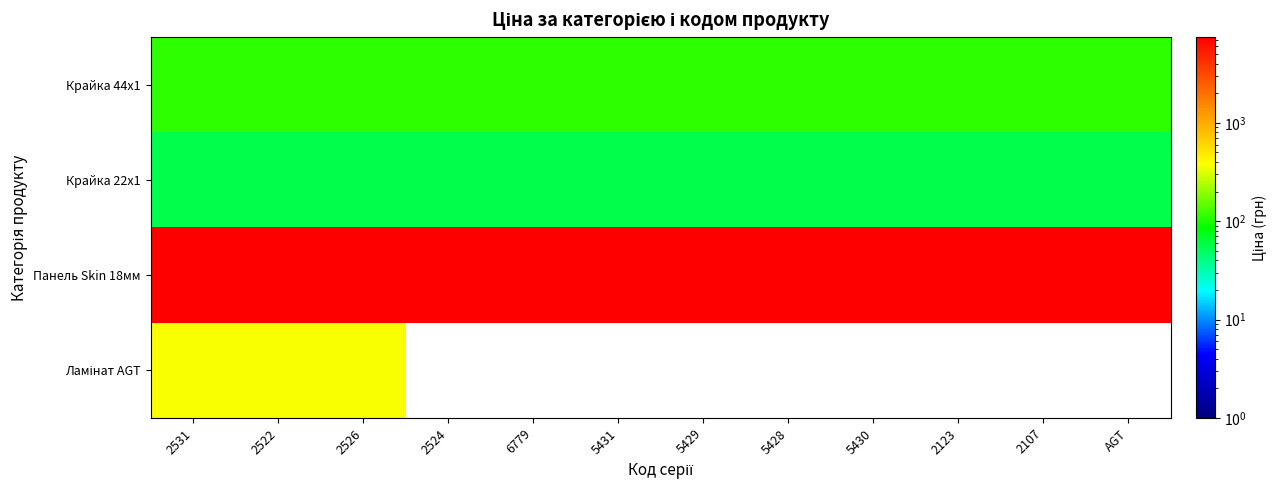

How many distinct data groups are displayed?

4